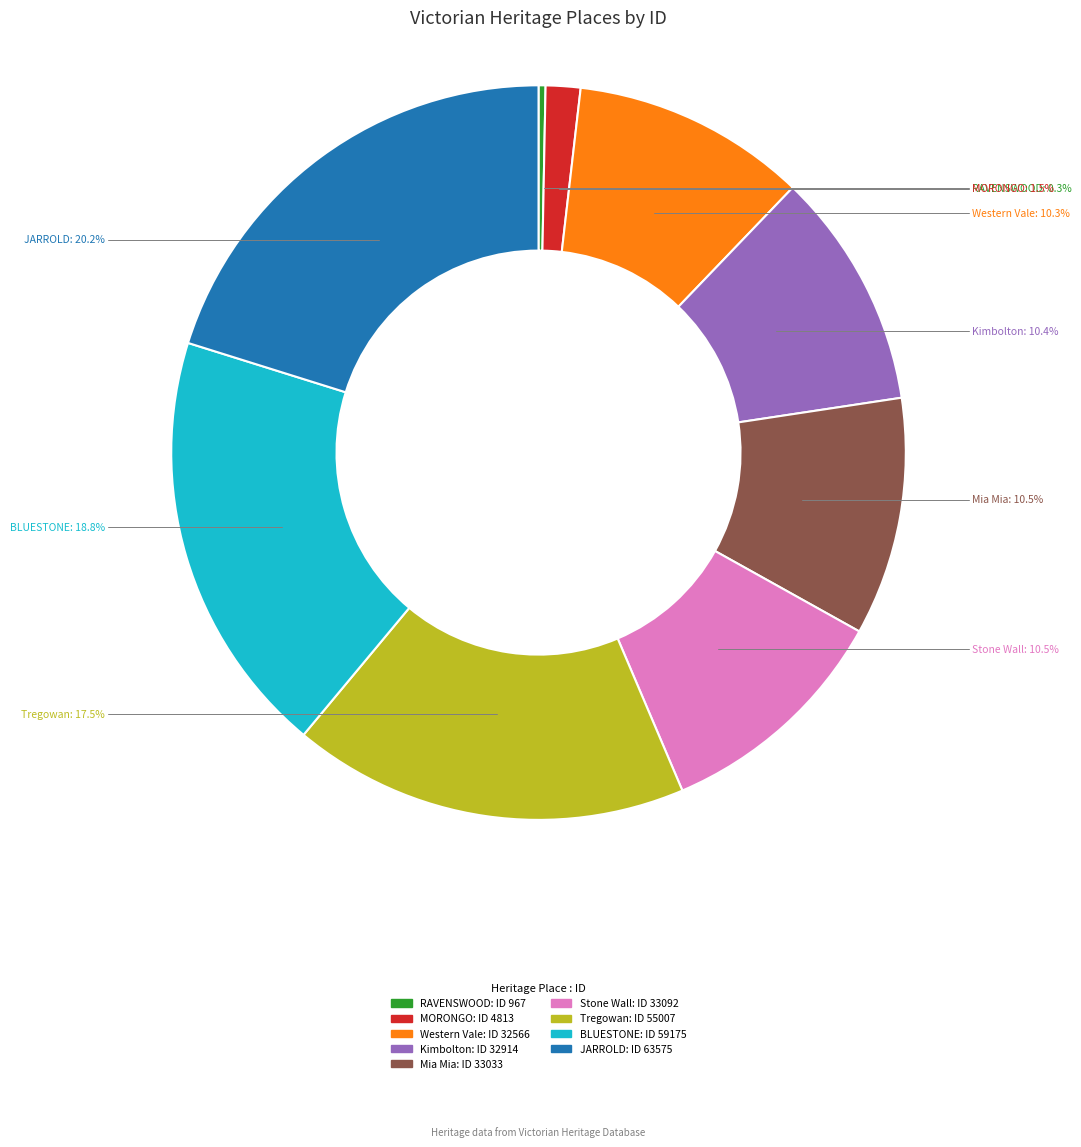

Is there any slice that represents more than half of the pie?

No